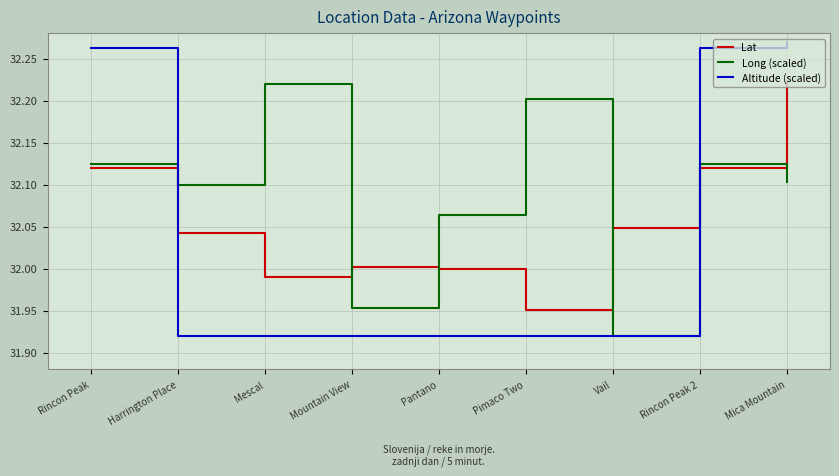

Does the chart display data point markers on the line(s)?

No